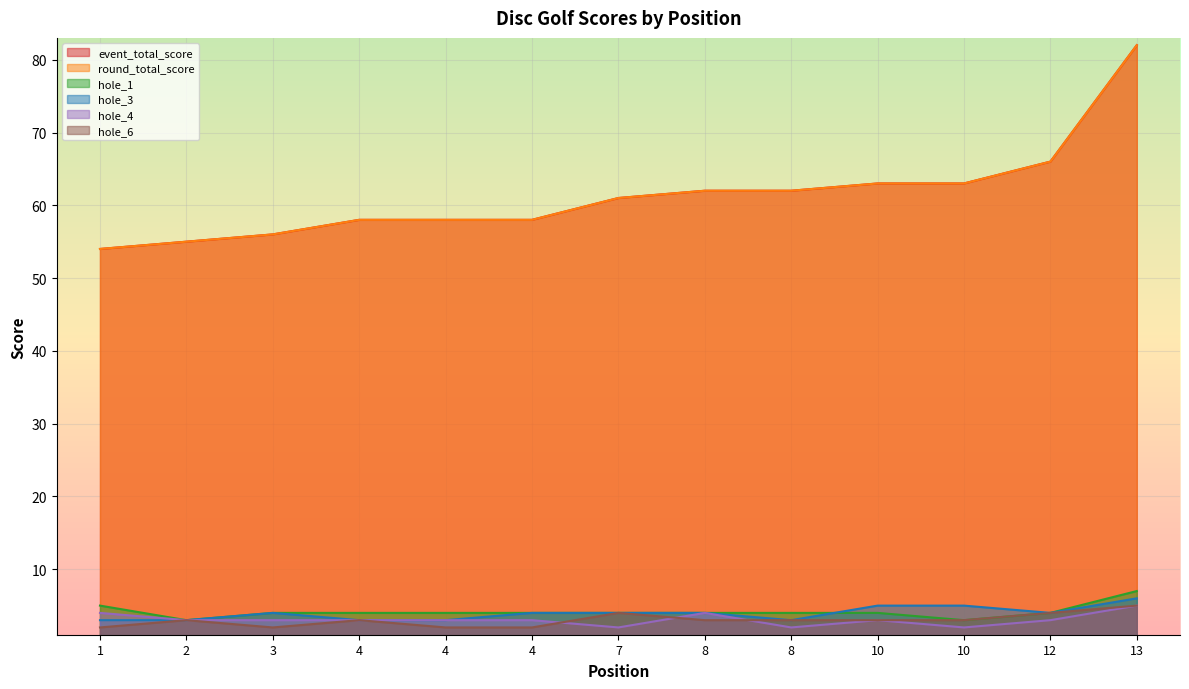

What is the maximum value shown in the chart?

82